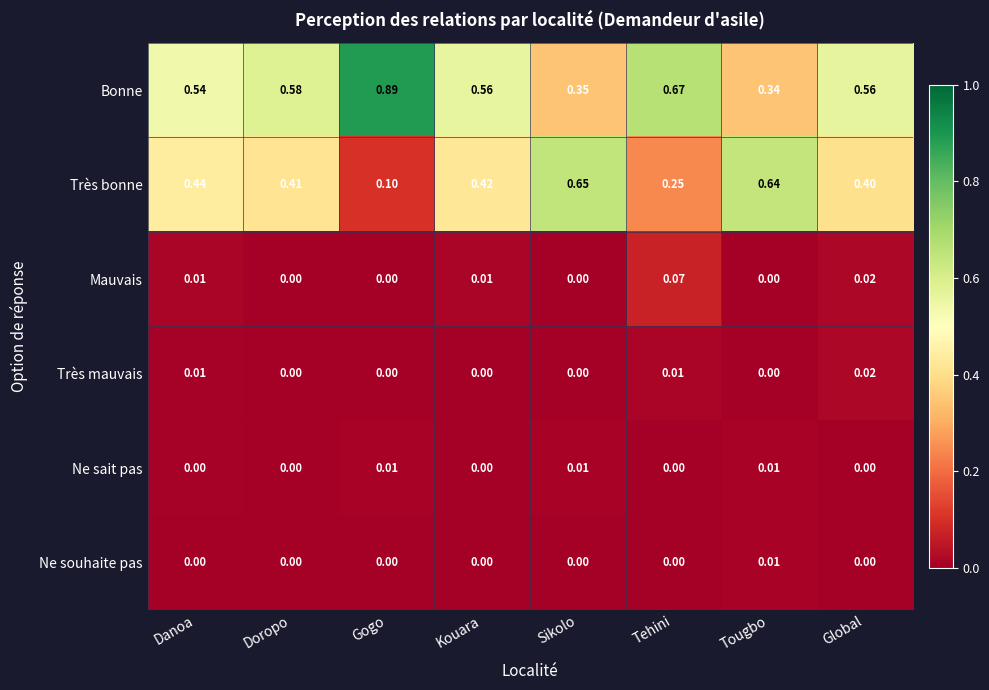

At which category is the sum across all series the highest?

Sikolo